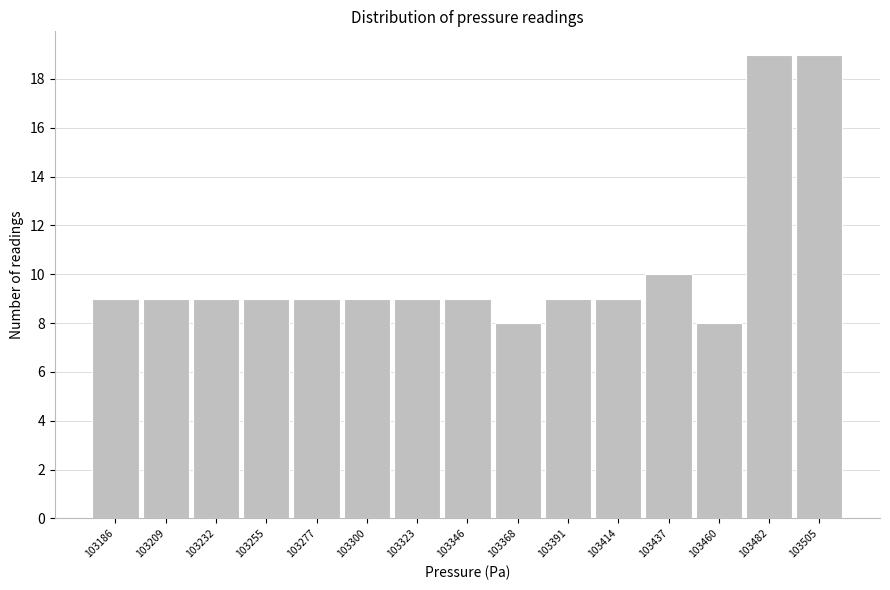

Reading left to right, what are all the values shown in this chart?

9	9	9	9	9	9	9	9	8	9	9	10	8	19	19